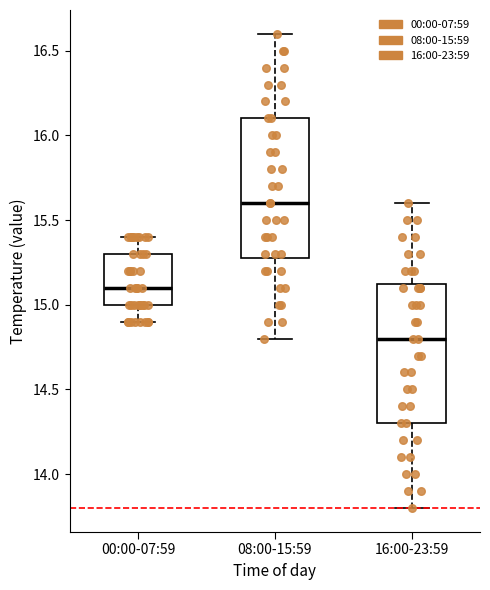

Reading left to right, transcribe this box plot: for each box, give where its median line is, the range the box spans, and where its two whiskers end, as read against the y-axis. The values are not printed on the chart, so give them approximately, as read against the axis.

00:00-07:59: median 15.10, box 15.00 to 15.30, whiskers 14.90 to 15.40
08:00-15:59: median 15.60, box 15.30 to 16.10, whiskers 14.80 to 16.60
16:00-23:59: median 14.80, box 14.30 to 15.15, whiskers 13.80 to 15.60